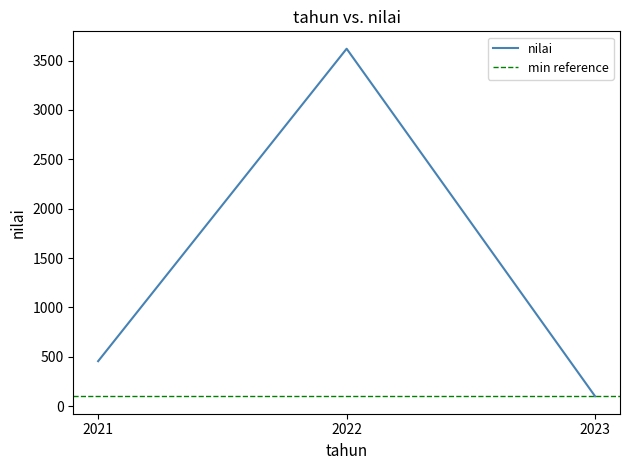

Is it true that the value at 2023 is 100.0?

True